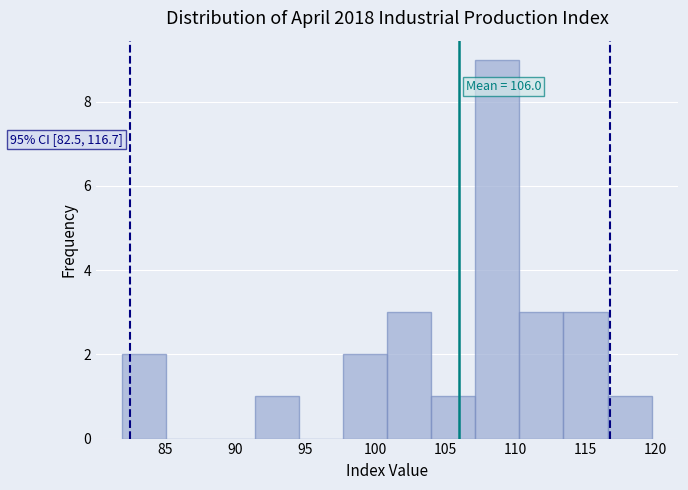

Which range on the x-axis has the tallest bar?

107.0 to 110.5